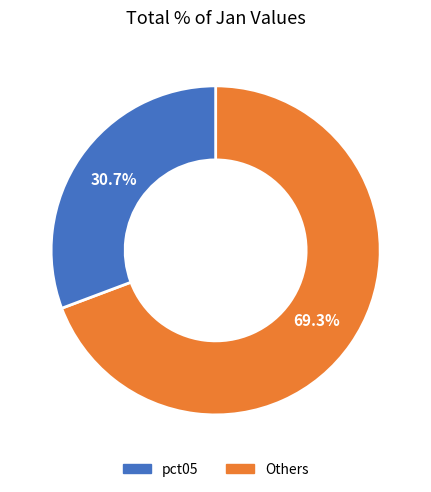

Is there a majority slice in this chart?

Yes